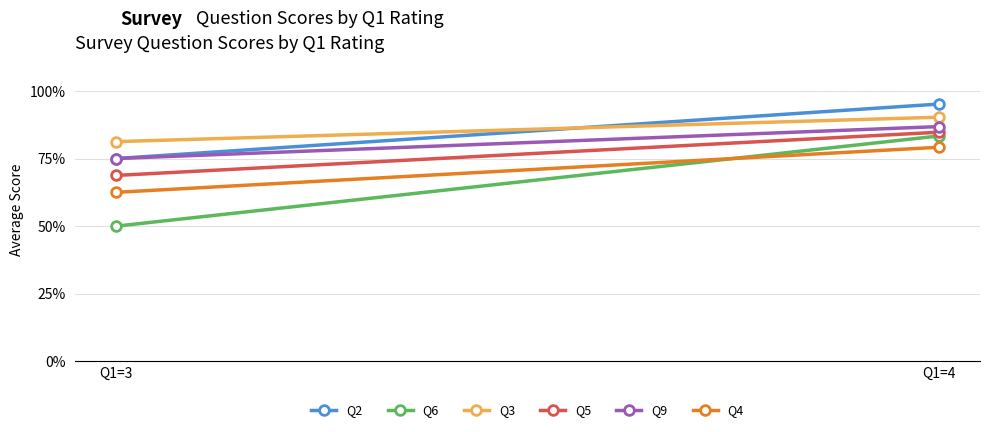

What is the sum of all Q4 values?

5.7